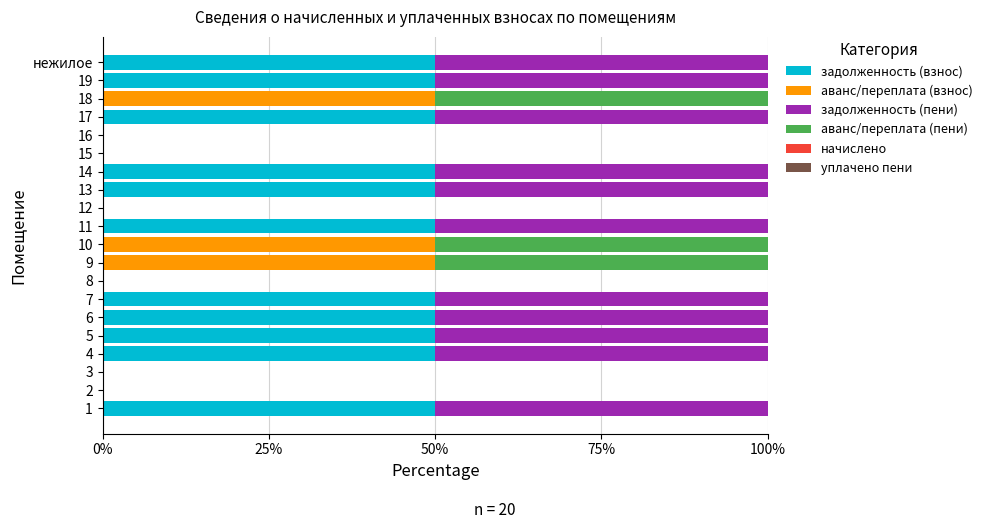

What is the highest value of the задолженность (взнос) series?

50